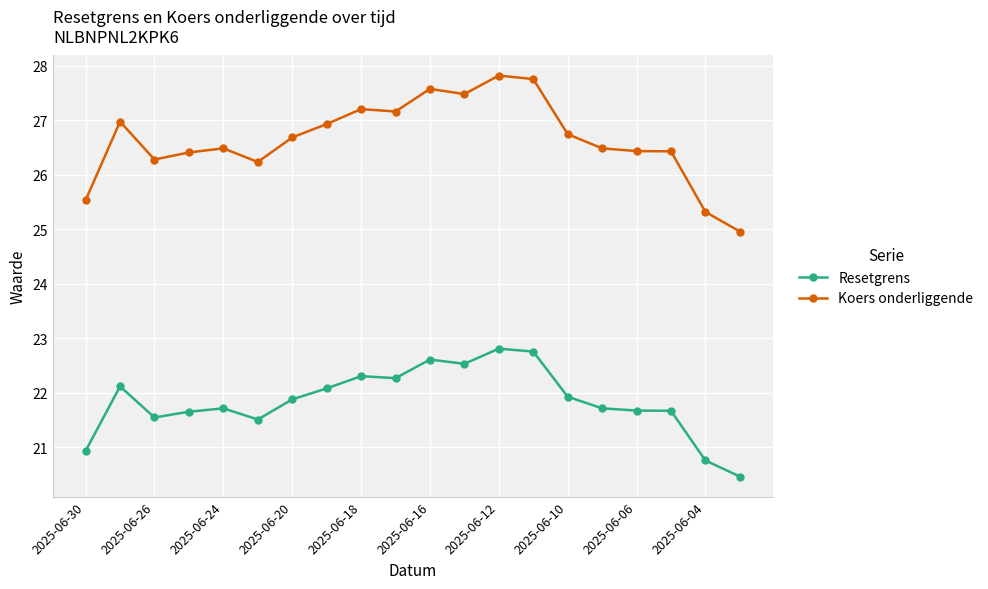

True or false: Koers onderliggende and Resetgrens intersect in this chart.

False